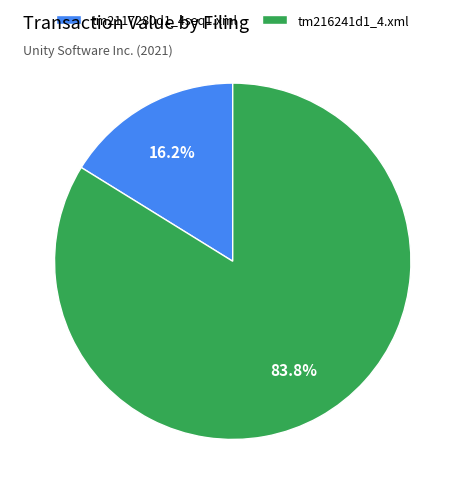

To the nearest percent, what percentage of the pie is tm216241d1_4.xml?

84%